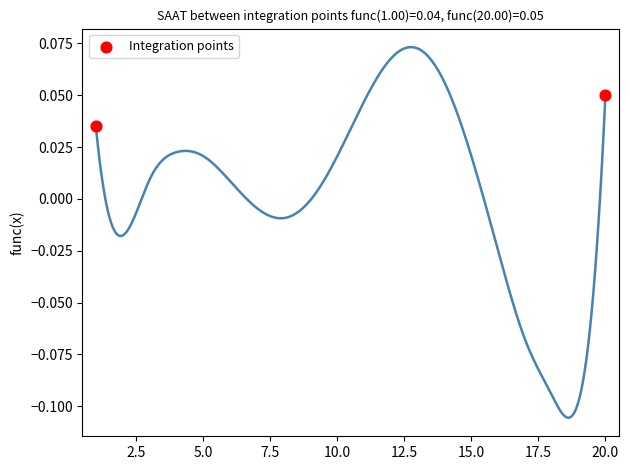

What is the average X value?

10.5